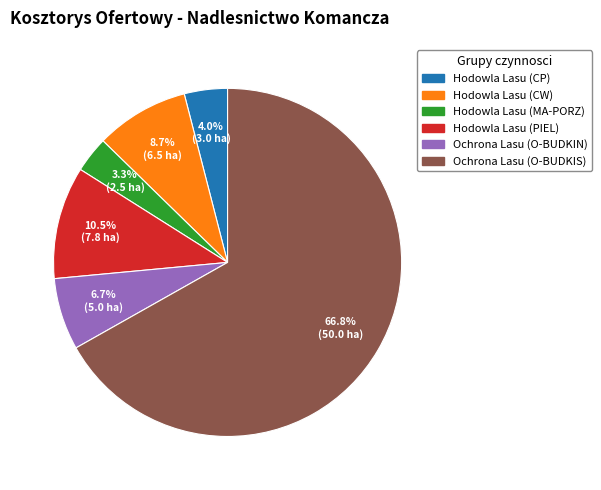

To the nearest percent, what is the combined percentage of Hodowla Lasu (MA-PORZ) and Hodowla Lasu (CP)?

7%